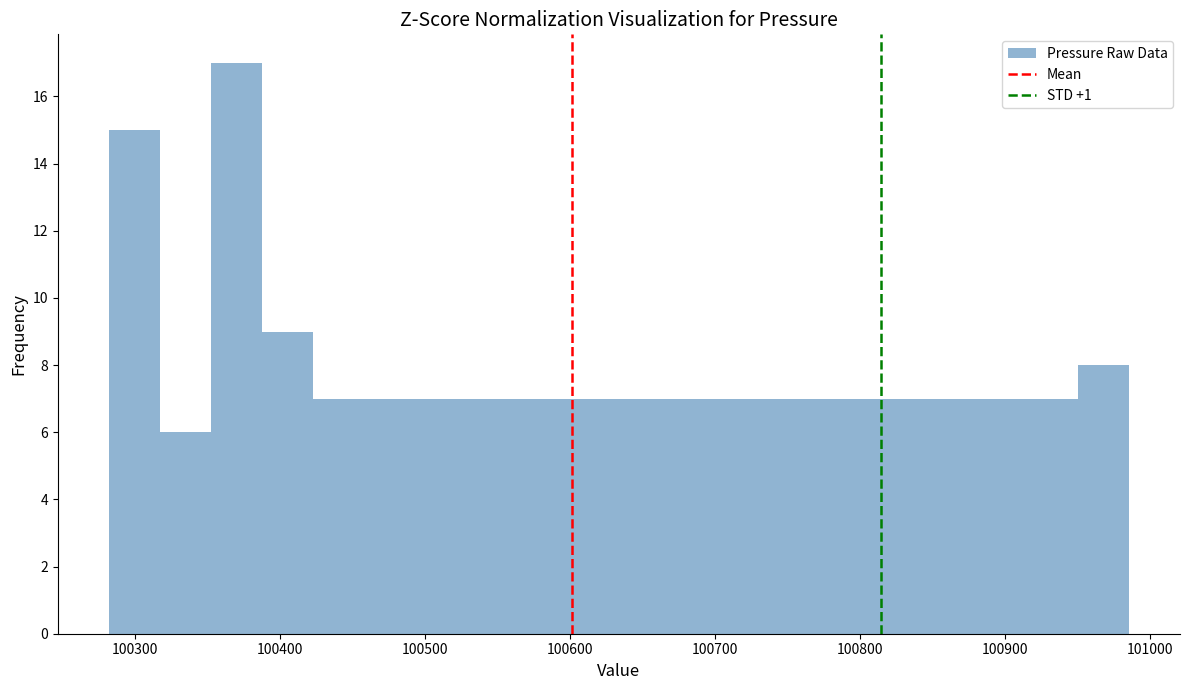

Around what value on the x-axis is the tallest bar? Give the approximate position of its centre, as read against the axis.

100370